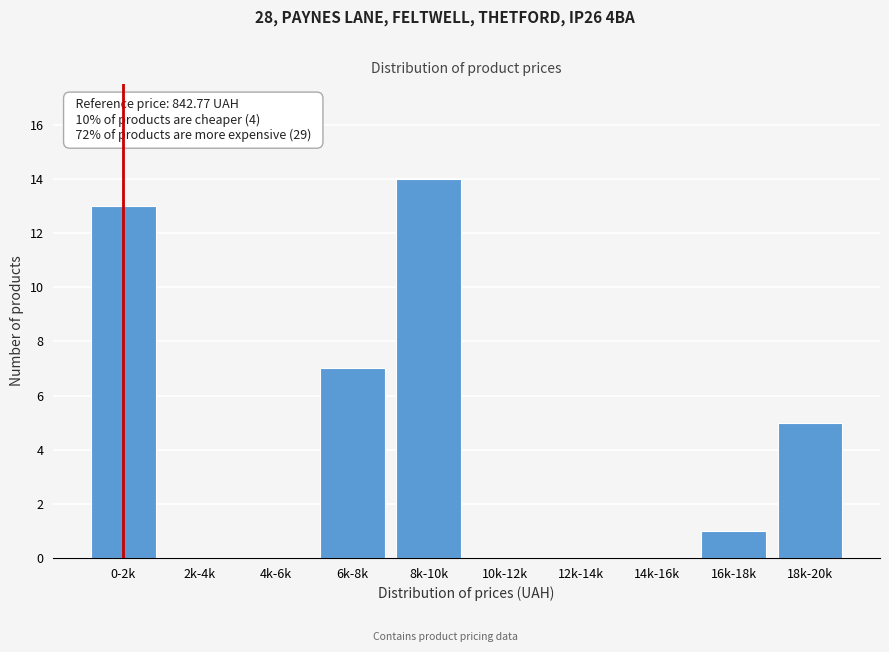

Reading left to right, list all the values displayed in this chart.

0-2k=13	2k-4k=0	4k-6k=0	6k-8k=7	8k-10k=14	10k-12k=0	12k-14k=0	14k-16k=0	16k-18k=1	18k-20k=5